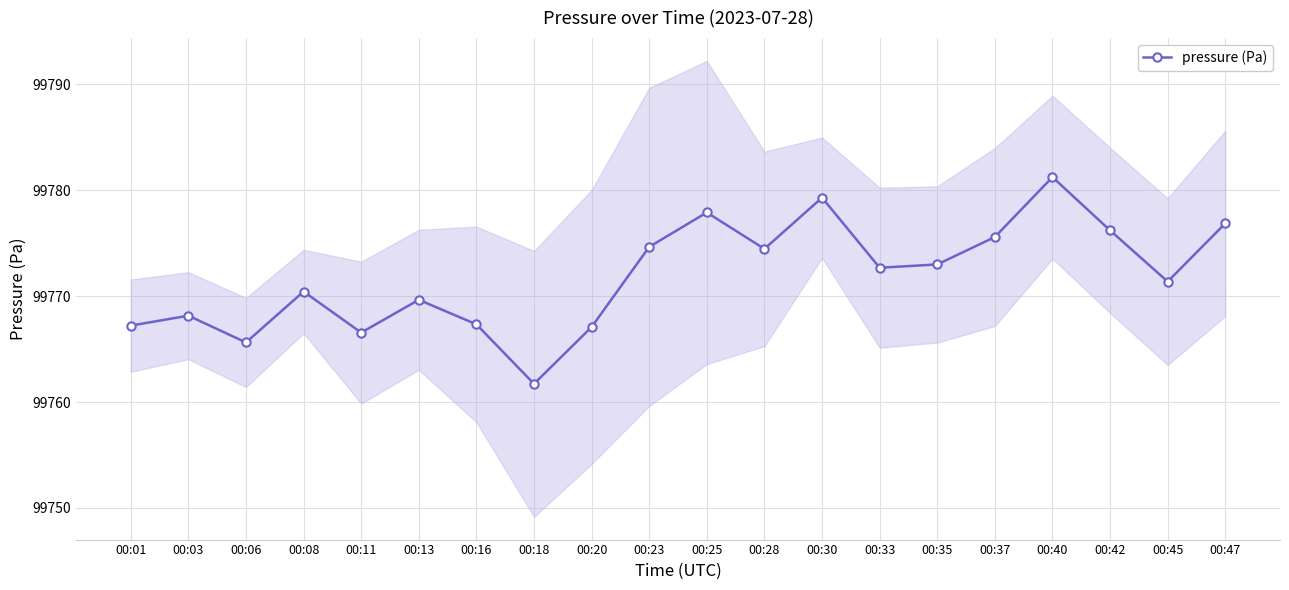

The value at 00:13 is 174206.3. True or false?

False